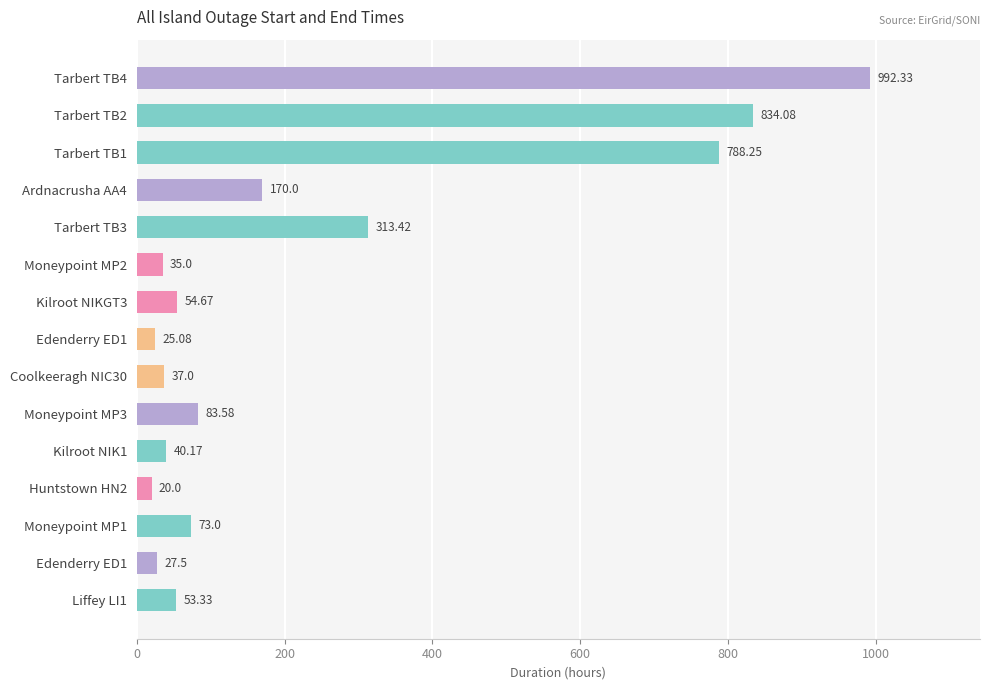

How many categories are shown in the chart?

15